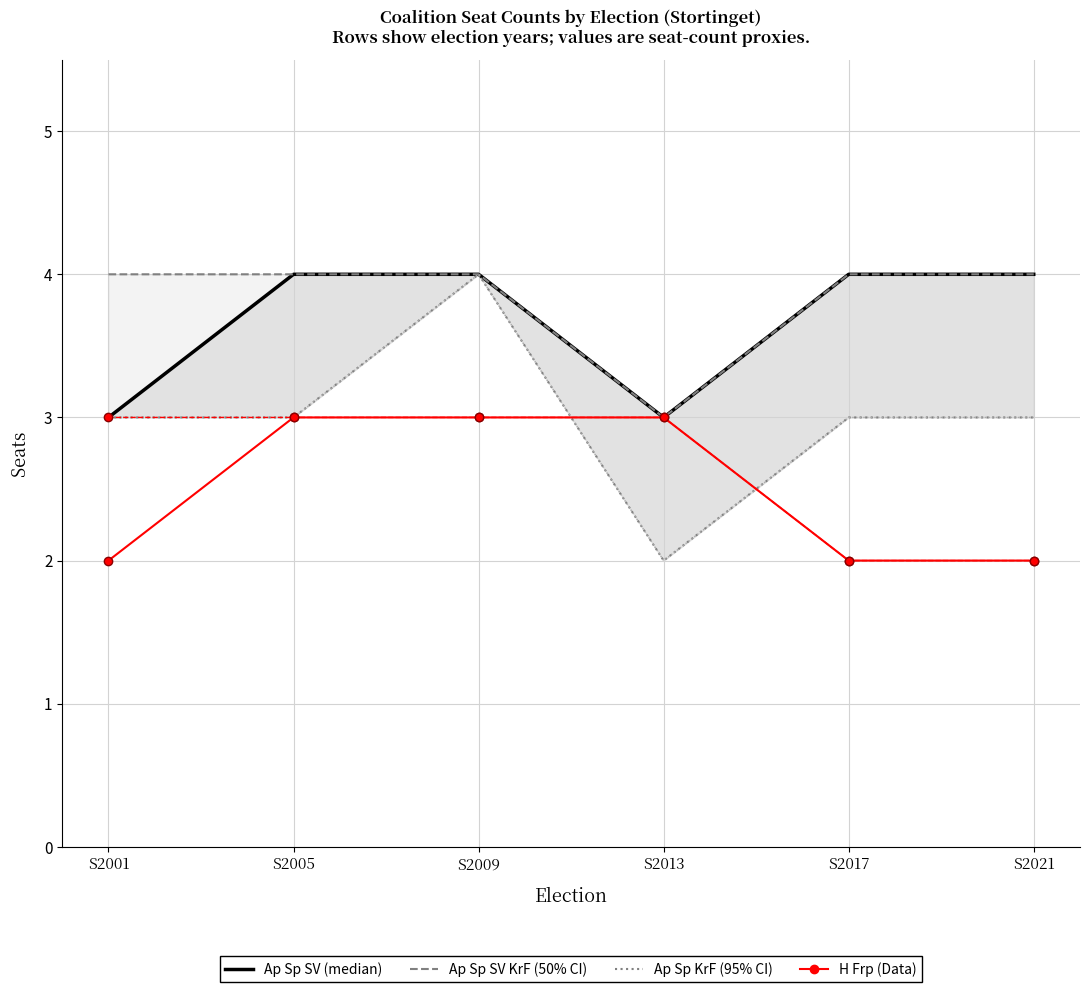

What is the difference between the maximum and minimum values in the Ap Sp KrF V series?

2